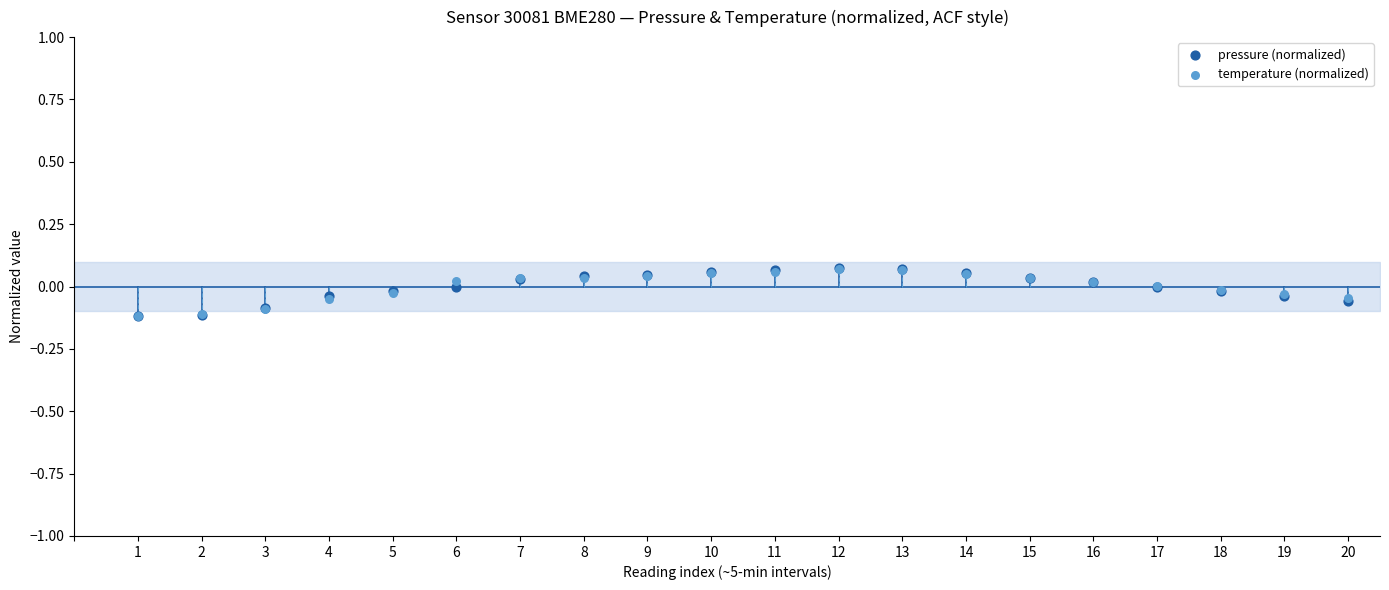

Which series contains the highest Y value?

pressure (normalized)